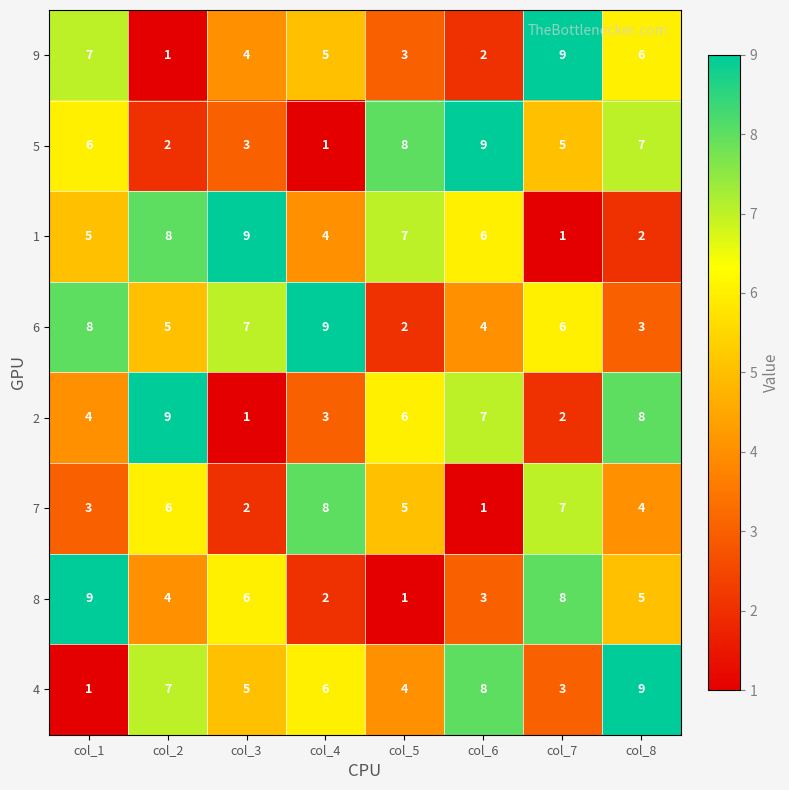

What is the greatest value displayed?

9